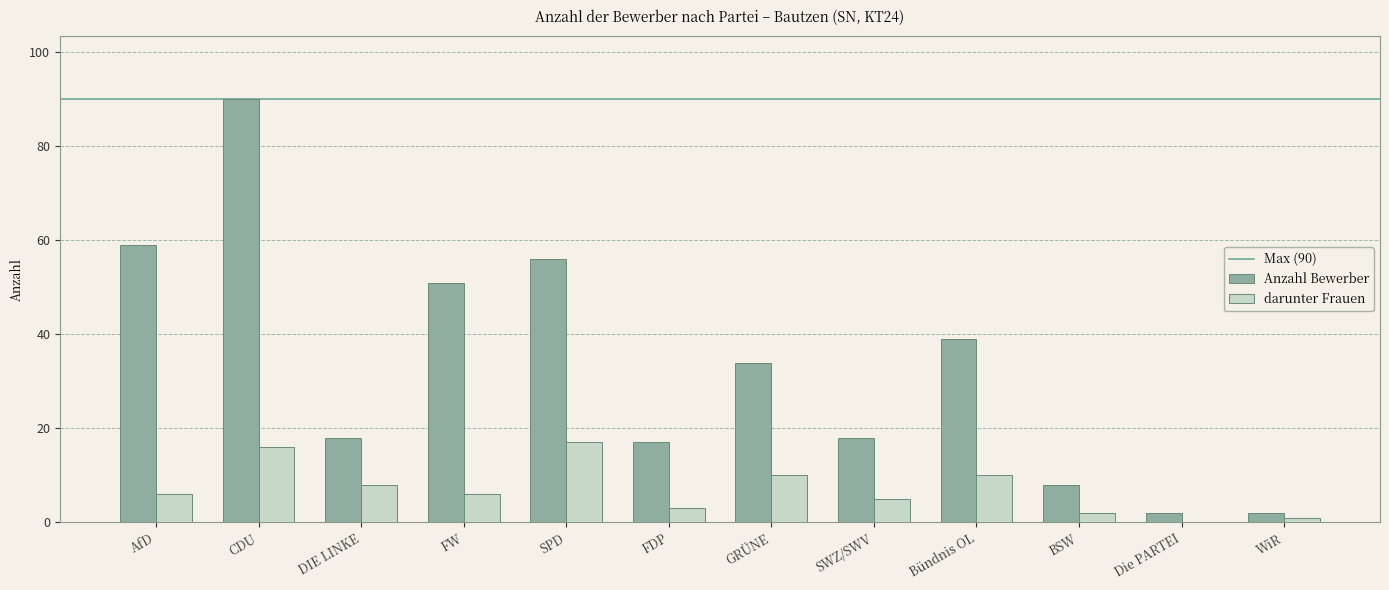

Is the value of Anzahl Bewerber at Bündnis OL greater than the value of darunter Frauen at Die PARTEI?

Yes